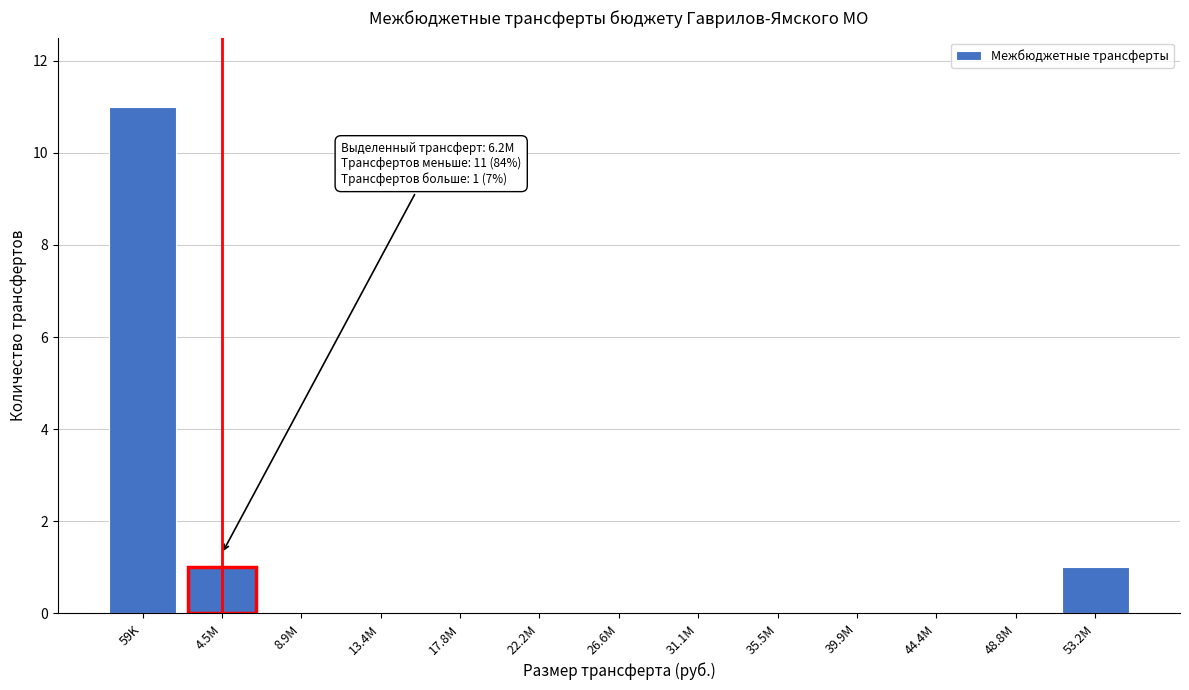

Reading right to left, what are all the values shown in this chart?

53.2M=1	48.8M=0	44.4M=0	39.9M=0	35.5M=0	31.1M=0	26.6M=0	22.2M=0	17.8M=0	13.4M=0	8.9M=0	4.5M=1	59K=11